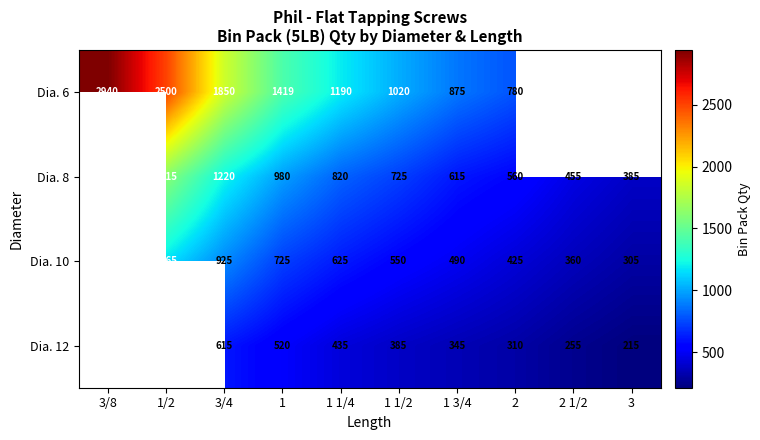

Between 1 1/4 and 1 1/2, which series saw the biggest shift?

Dia. 6